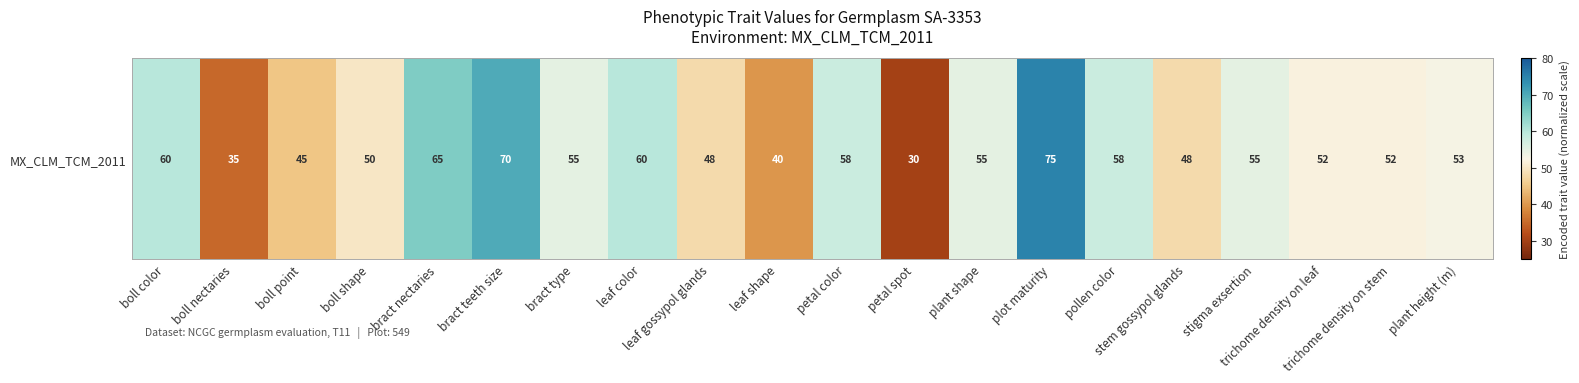

How many data points are less than 55?

10